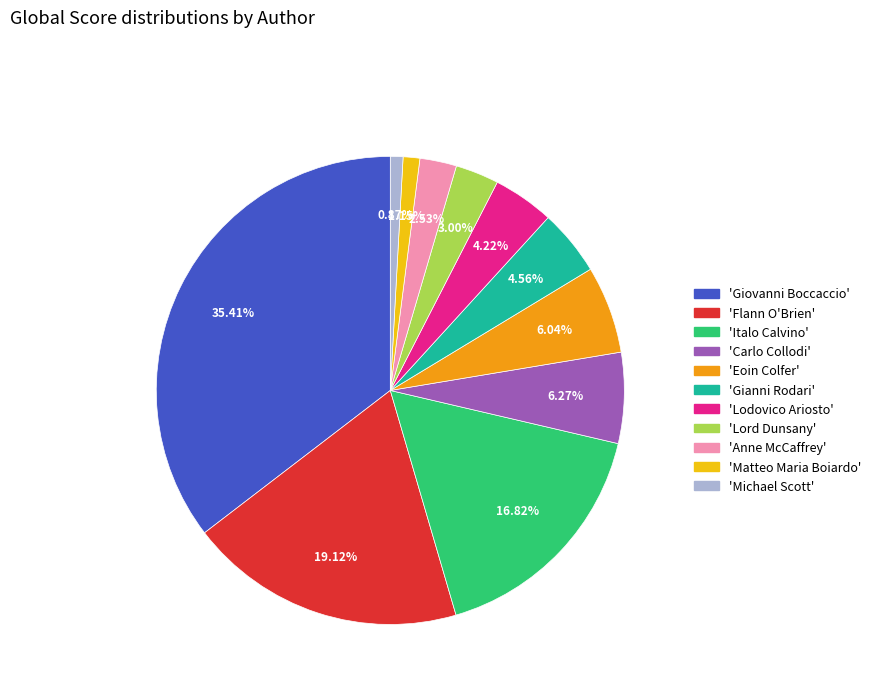

Does any single category account for the majority?

No